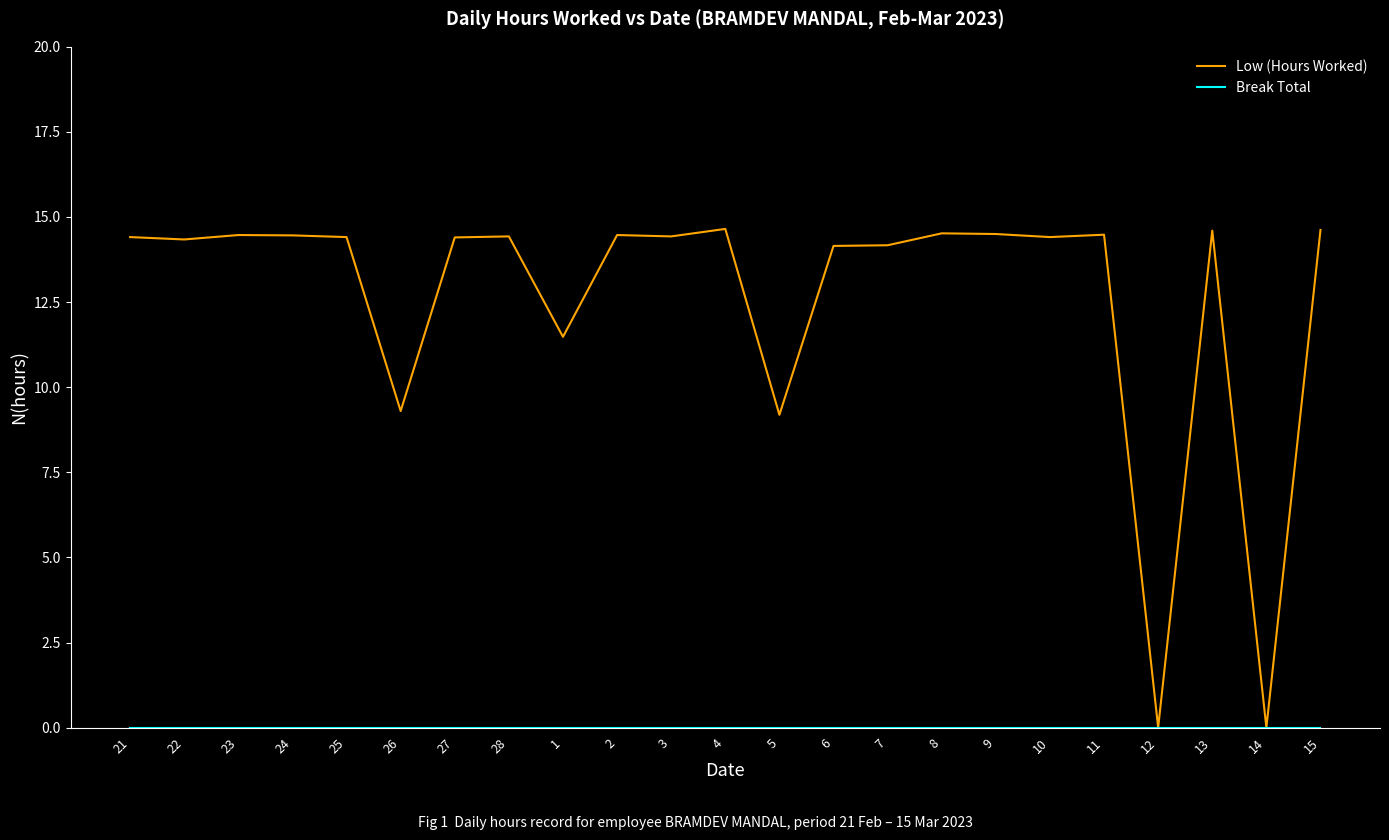

Which series has the largest total across all categories?

Low (Hours Worked)